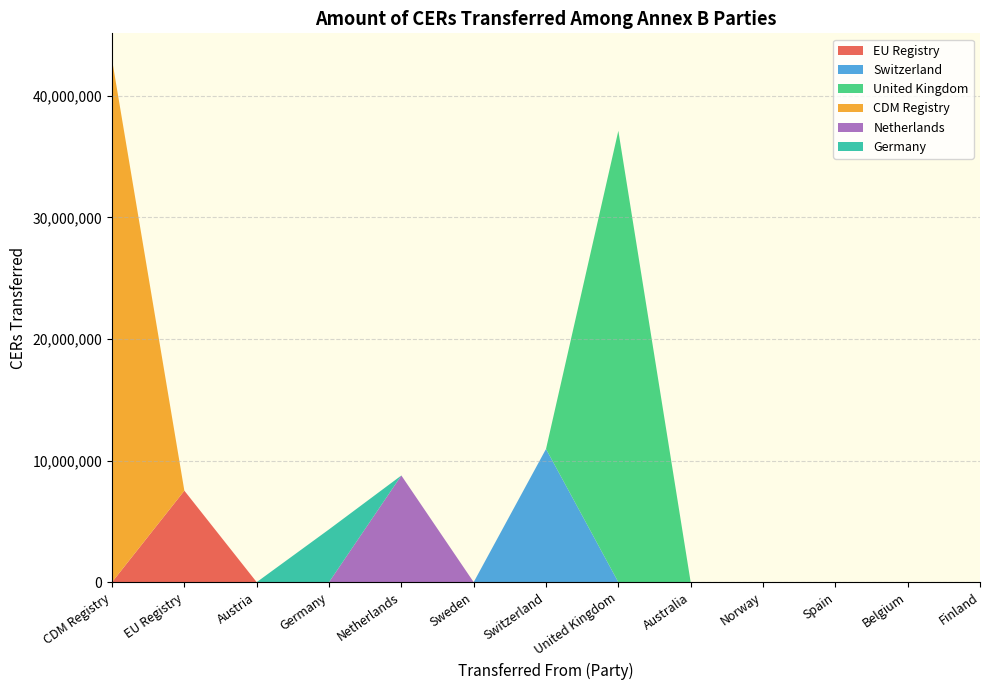

At which label does EU Registry reach its peak?

EU Registry